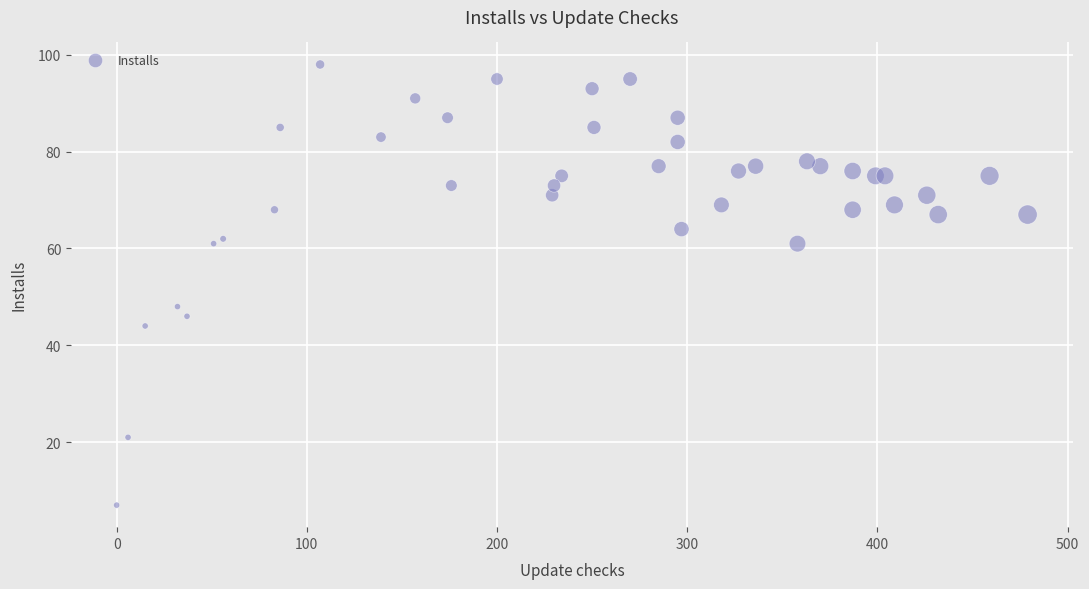

What Y value in the scatter plot is closest to 52?

48